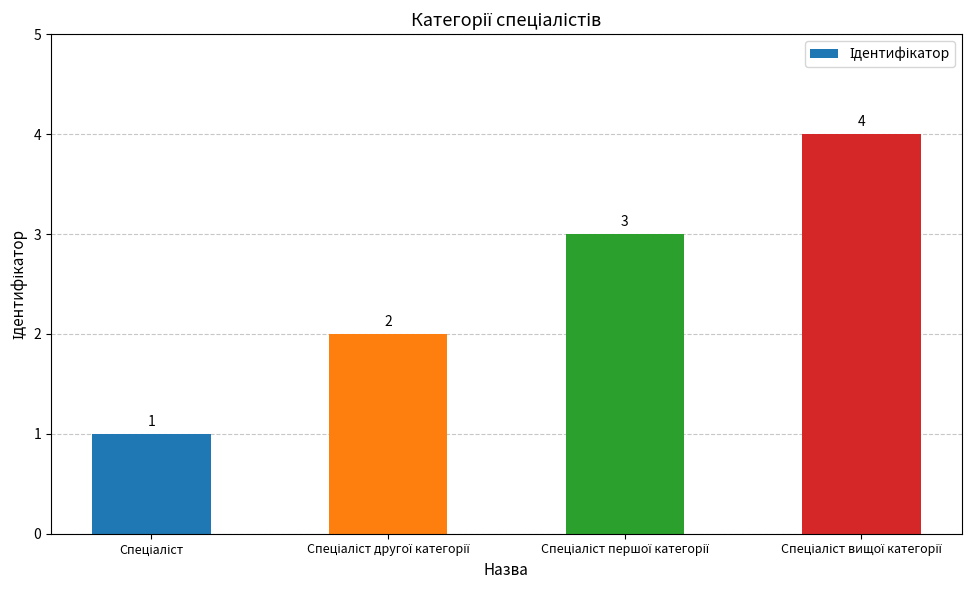

What is the smallest value displayed?

1